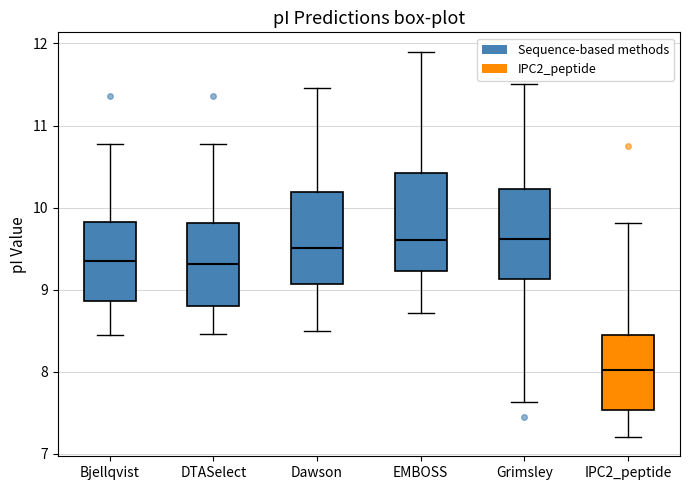

Reading left to right, read every box against the y-axis: the position of its median line, the range the box covers, and the ends of its whiskers. The values are not printed on the chart, so give them approximately, as read against the axis.

Bjellqvist: median 9.4, box 8.9 to 9.8, whiskers 8.4 to 10.8
DTASelect: median 9.3, box 8.8 to 9.8, whiskers 8.5 to 10.8
Dawson: median 9.5, box 9.1 to 10.2, whiskers 8.5 to 11.5
EMBOSS: median 9.6, box 9.2 to 10.4, whiskers 8.7 to 11.9
Grimsley: median 9.6, box 9.1 to 10.2, whiskers 7.6 to 11.5
IPC2_peptide: median 8.0, box 7.5 to 8.4, whiskers 7.2 to 9.8